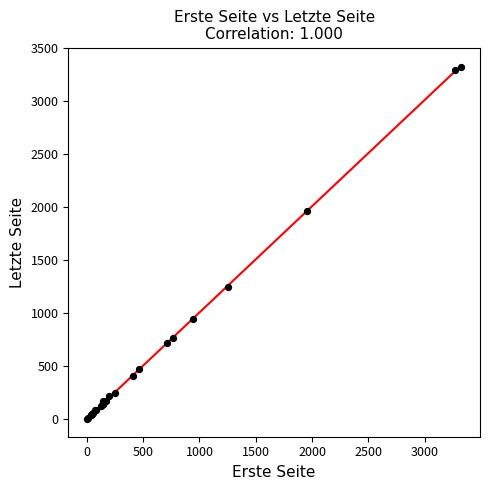

What Y value in the scatter plot is closest to 1665?

1963